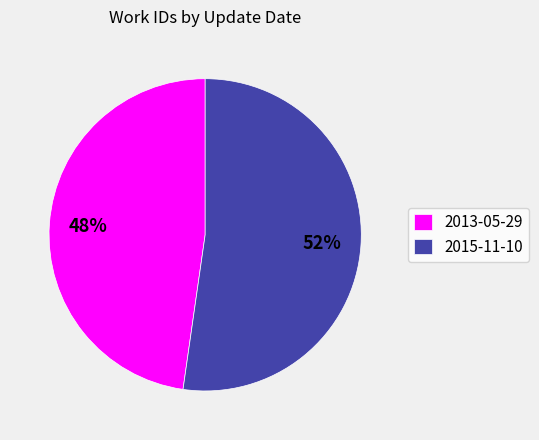

True or false: 2015-11-10 accounts for 52% of the total.

True